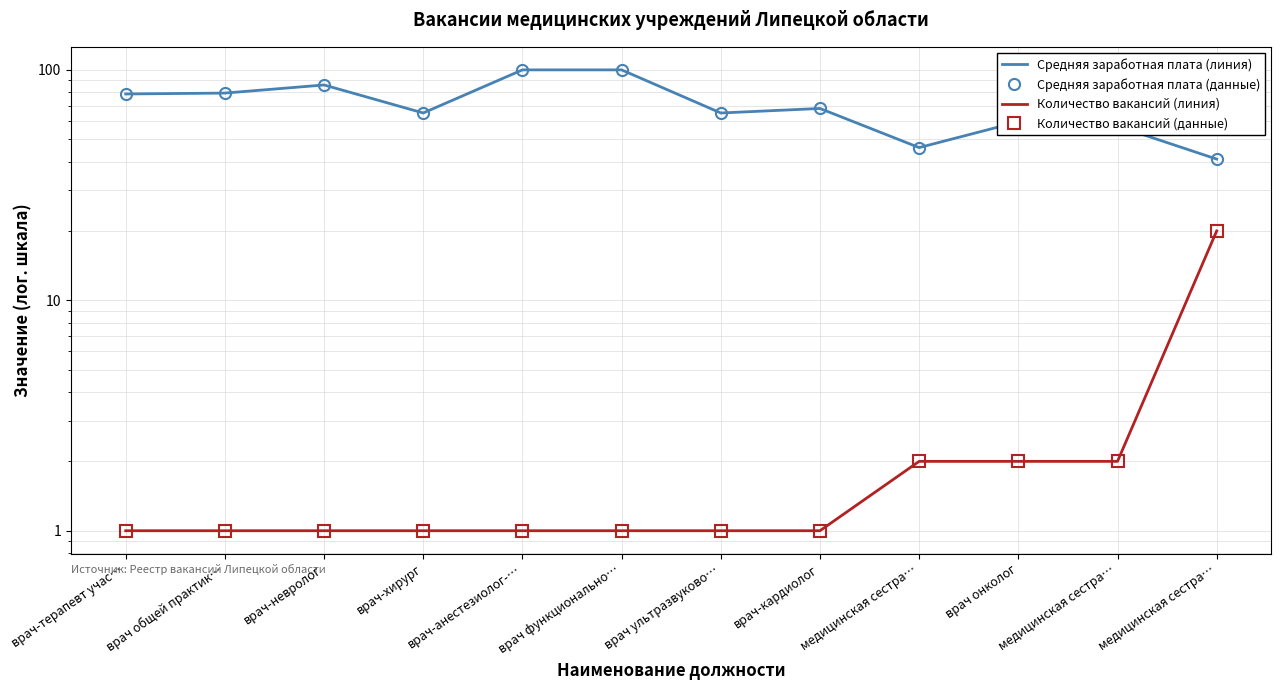

At how many categories does at least one series exceed 85?

3